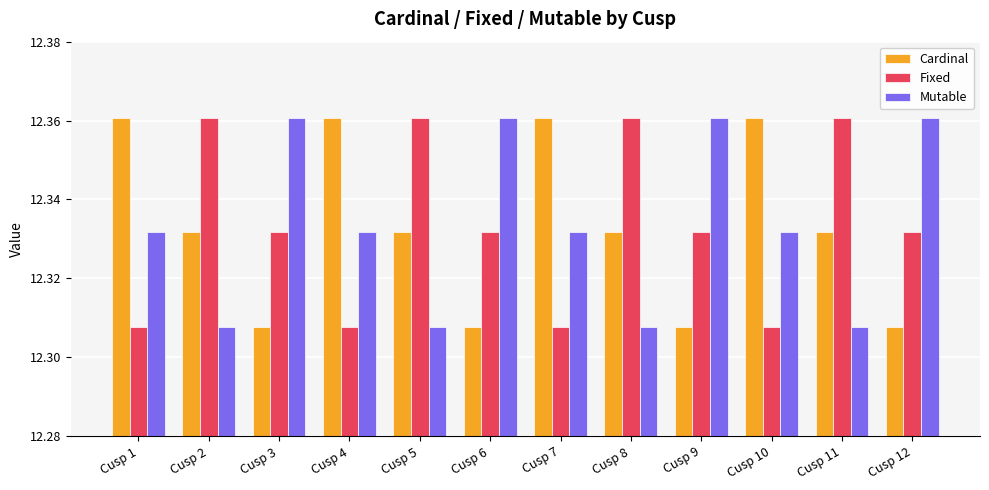

What is the total value across all series at Cusp 6?

37.0